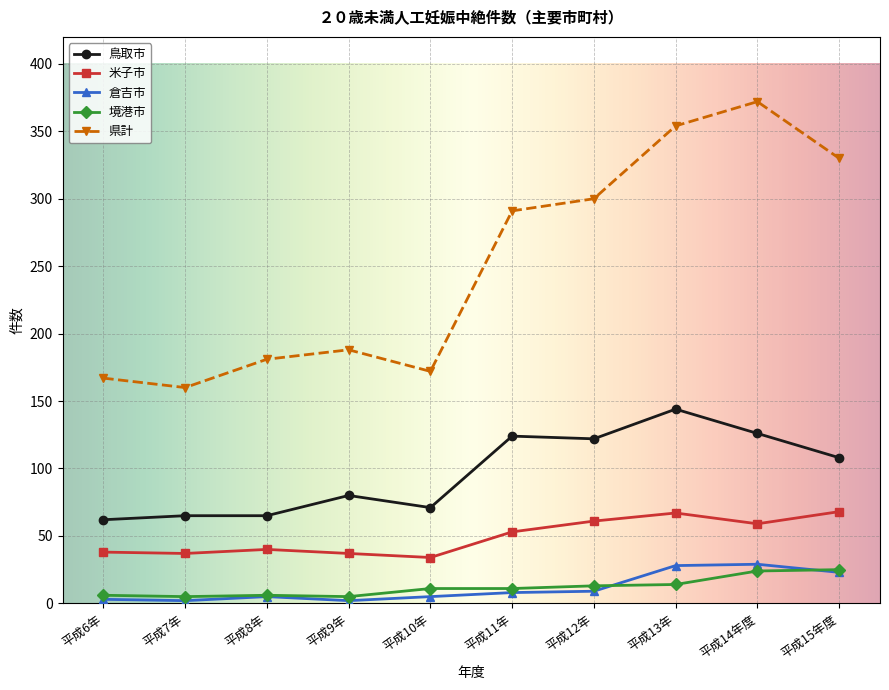

How many data points does each series have?

10